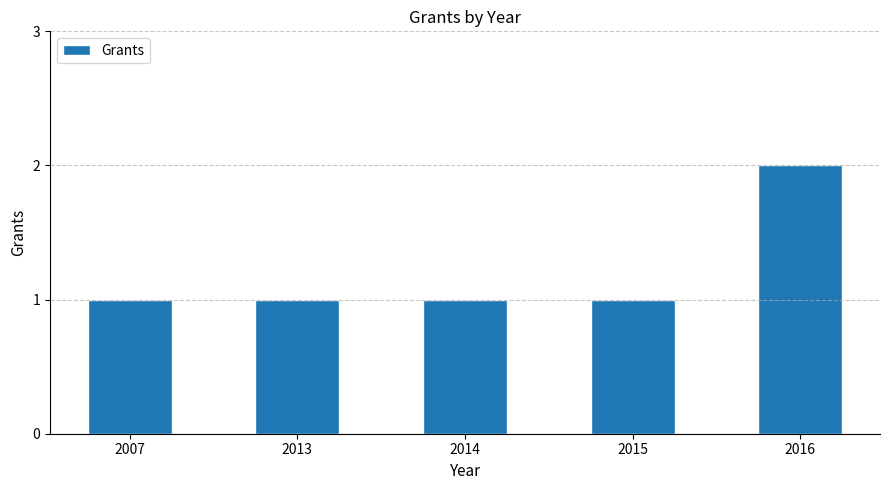

Reading right to left, what are all the values shown in this chart?

2016=2	2015=1	2014=1	2013=1	2007=1